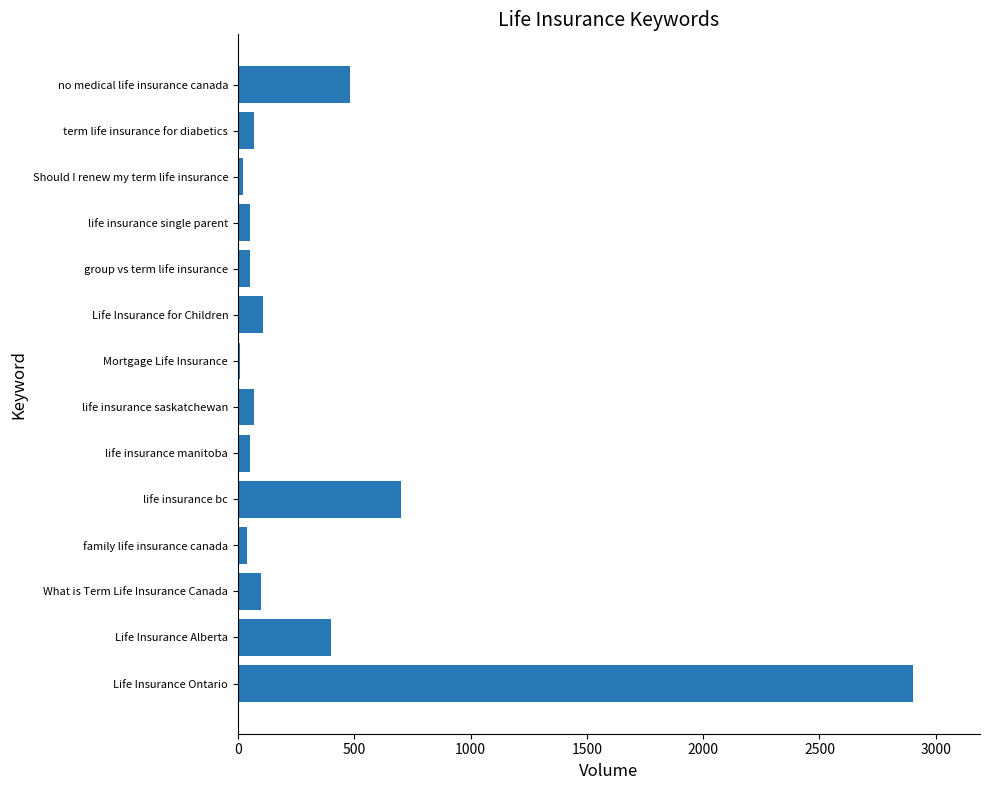

What is the difference between the second highest and second lowest values?

680